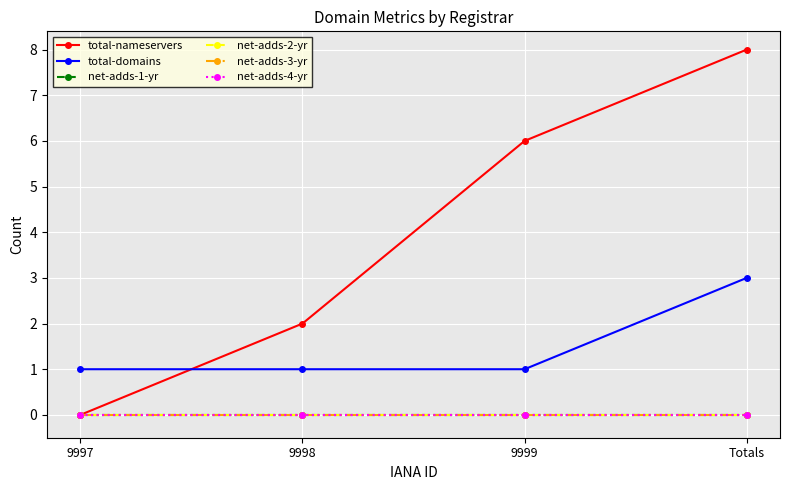

Reading right to left, what are all the values shown in this chart?

total-nameservers: Totals=8	9999=6	9998=2	9997=0
total-domains: Totals=3	9999=1	9998=1	9997=1
net-adds-1-yr: Totals=0	9999=0	9998=0	9997=0
net-adds-2-yr: Totals=0	9999=0	9998=0	9997=0
net-adds-3-yr: Totals=0	9999=0	9998=0	9997=0
net-adds-4-yr: Totals=0	9999=0	9998=0	9997=0